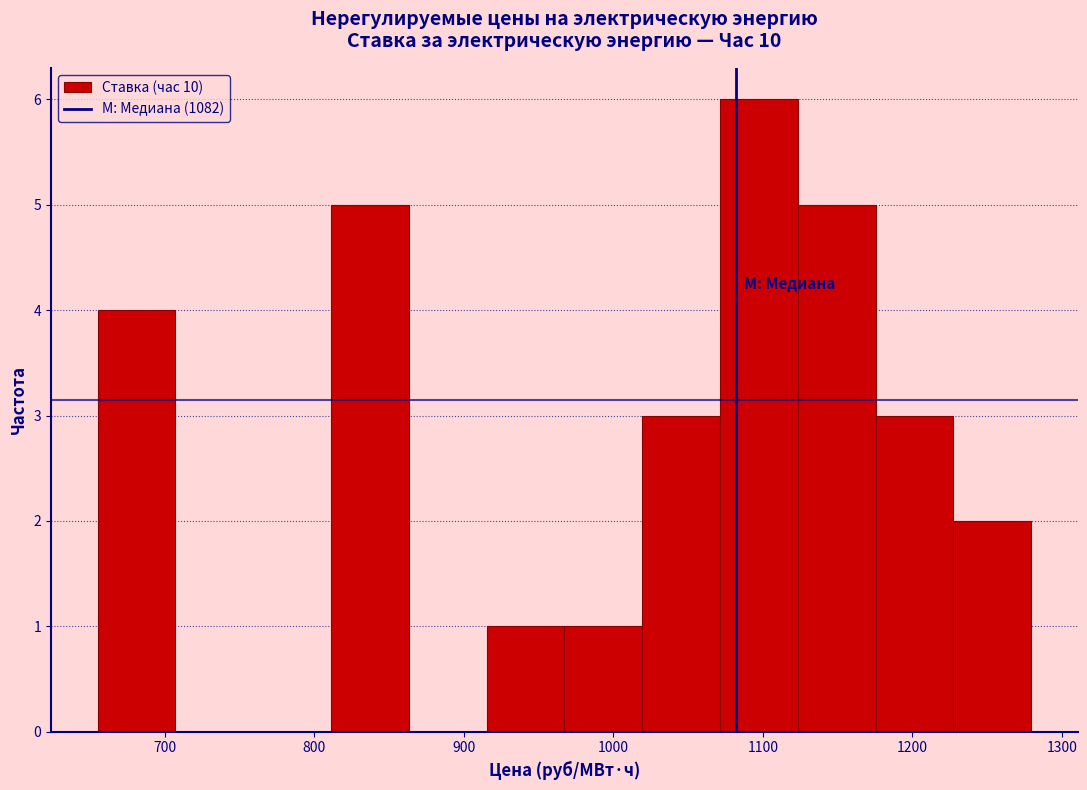

Reading left to right, transcribe this chart: for each bar, give the range it covers on the x-axis and its height. Neither the bar edges nor the heights are printed on the chart, so give them approximately, as read against the axes.

660 to 710: 4
710 to 760: 0
760 to 810: 0
810 to 860: 5
860 to 920: 0
920 to 970: 1
970 to 1020: 1
1020 to 1070: 3
1070 to 1120: 6
1120 to 1180: 5
1180 to 1230: 3
1230 to 1280: 2